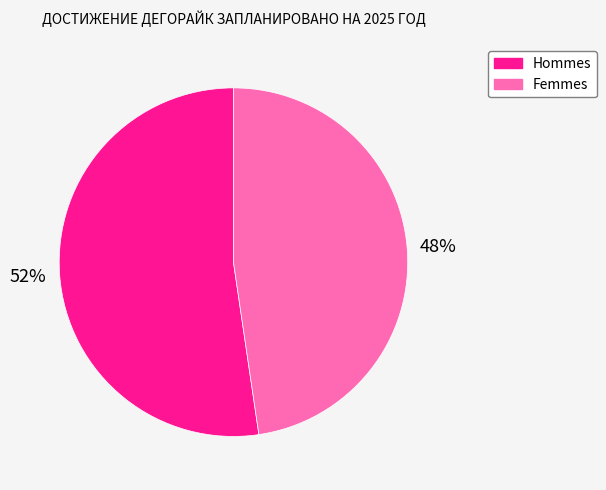

Does any single category account for the majority?

Yes